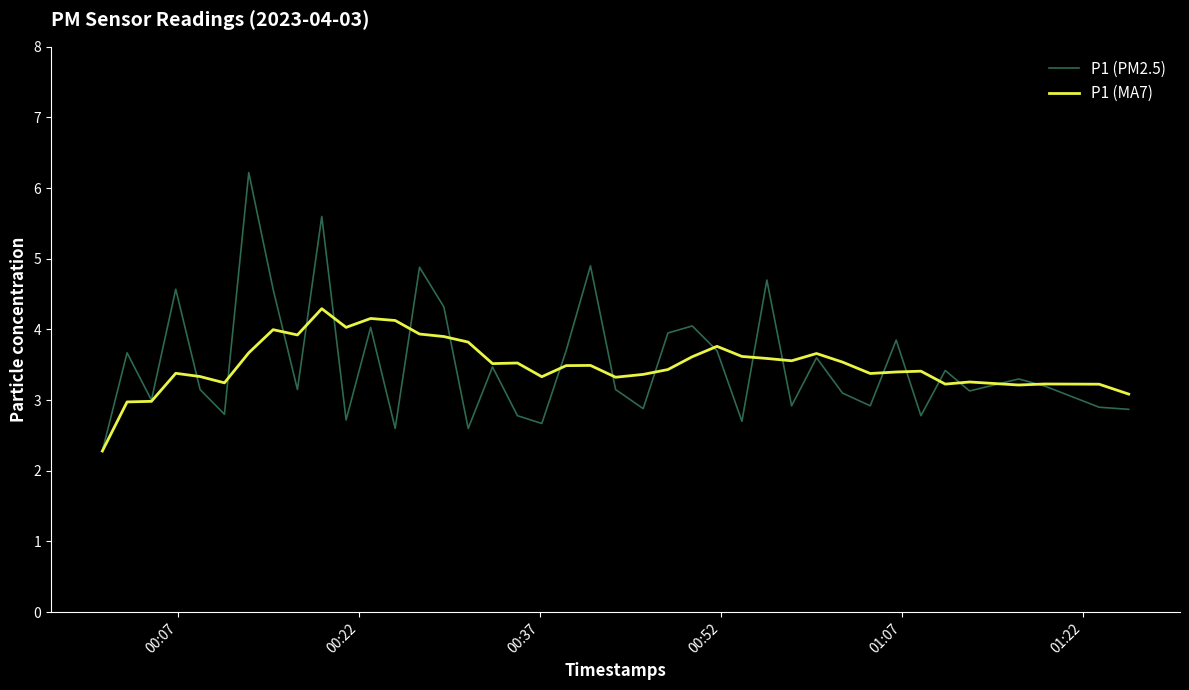

Which series has the largest range (max minus min)?

P1 (PM2.5)